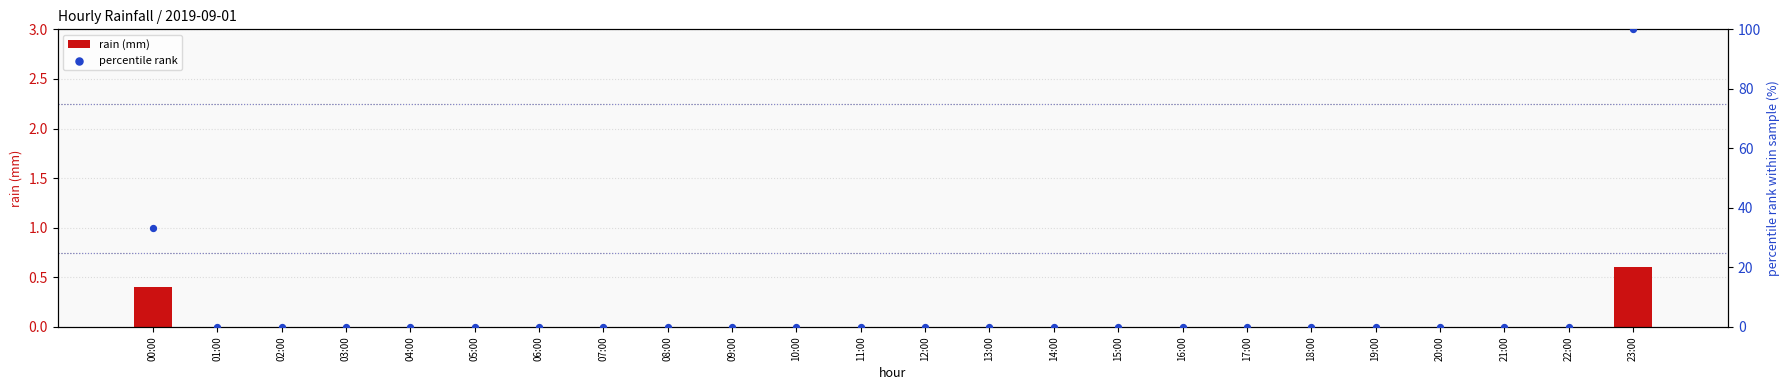

What are all the series names shown in the legend?

rain (mm), percentile rank